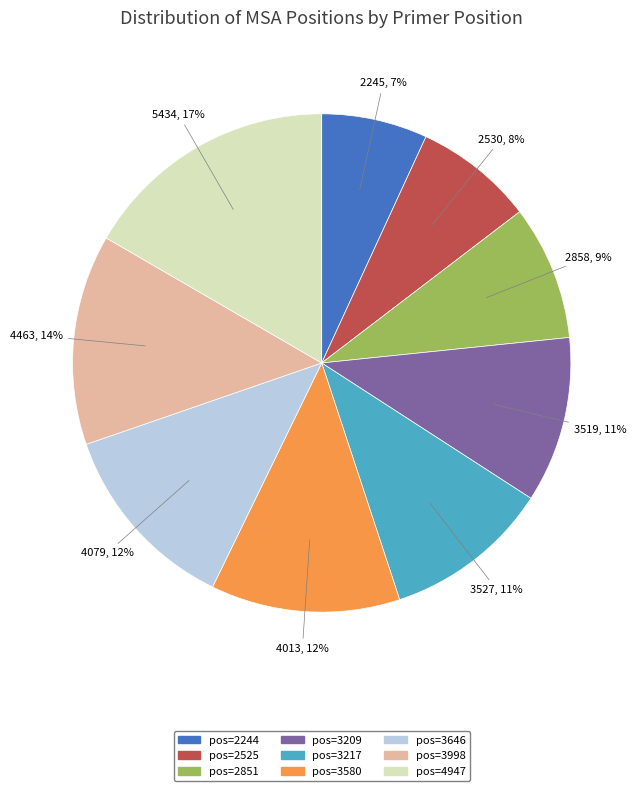

Does any single category account for the majority?

No